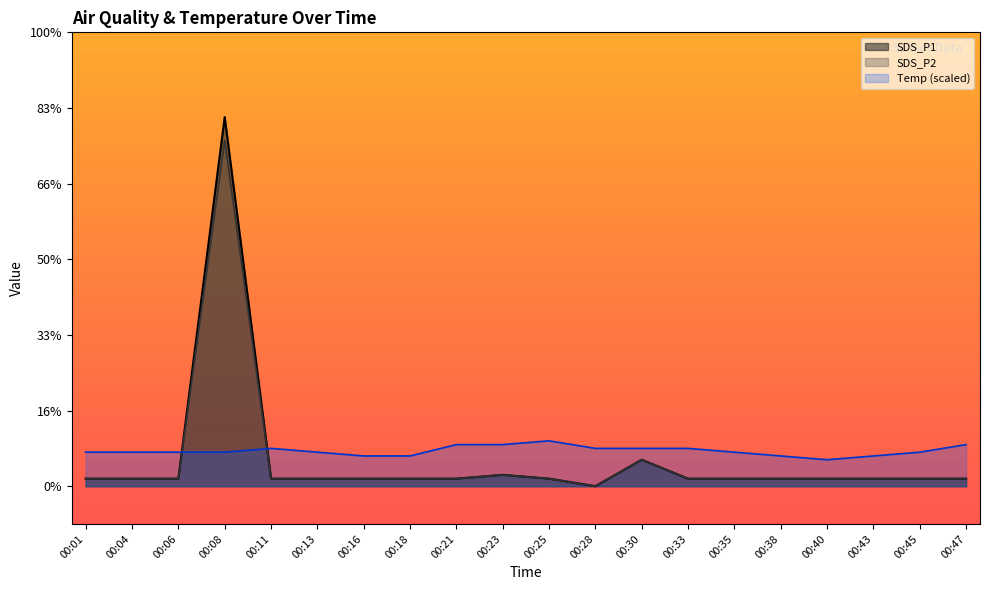

What is the difference between the maximum and minimum values in the Temp series?

0.2